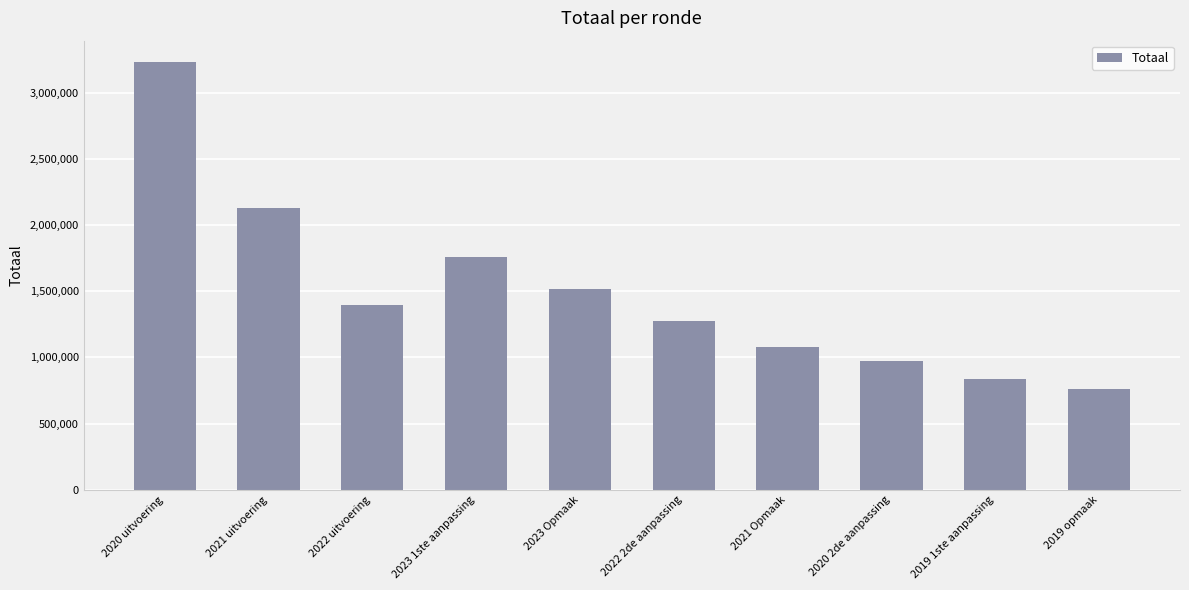

Which label corresponds to the smallest value in the chart?

2019 opmaak